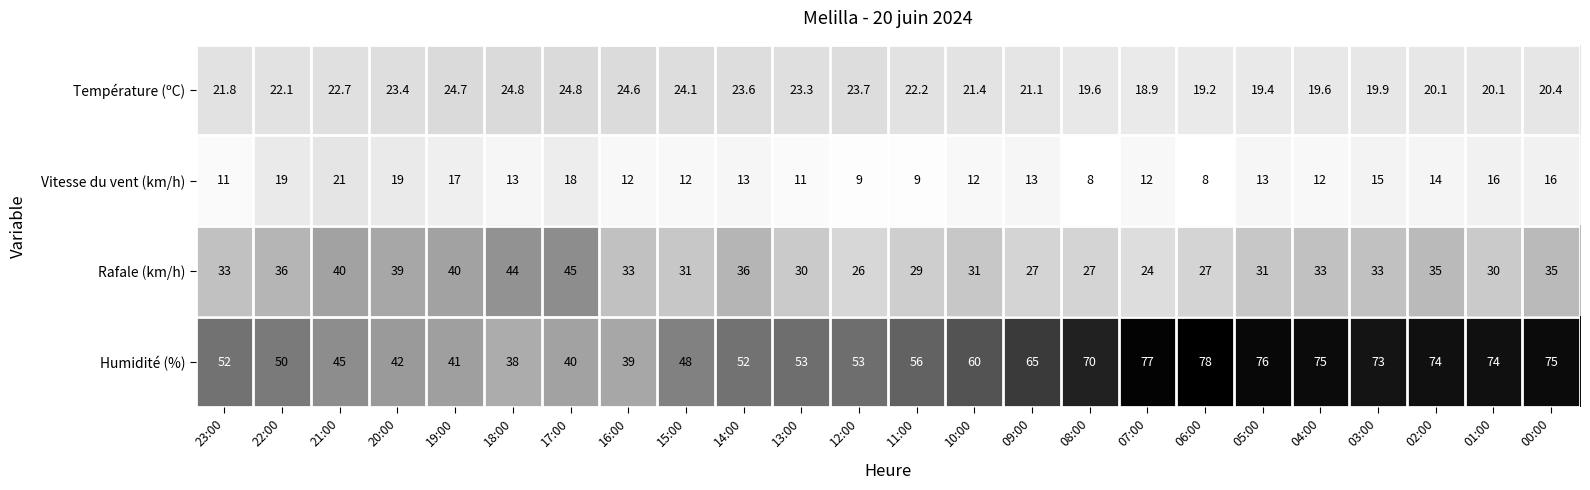

What is the difference between the Humidité (%) values at 15:00 and 21:00?

3.0